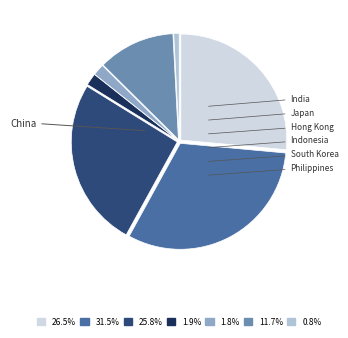

How many slices are in this pie chart?

7